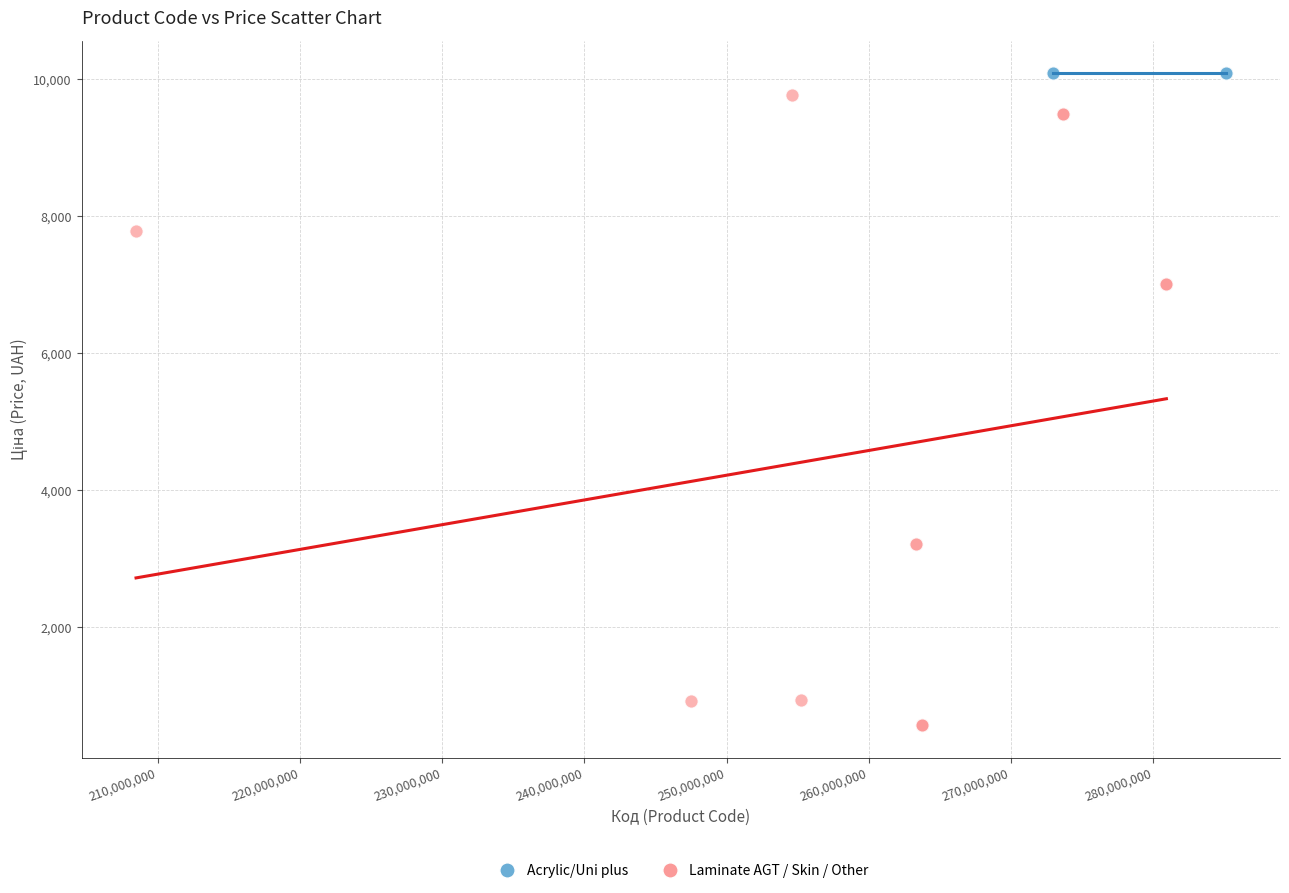

Which series contains the lowest Y value?

Laminate AGT / Skin / Other